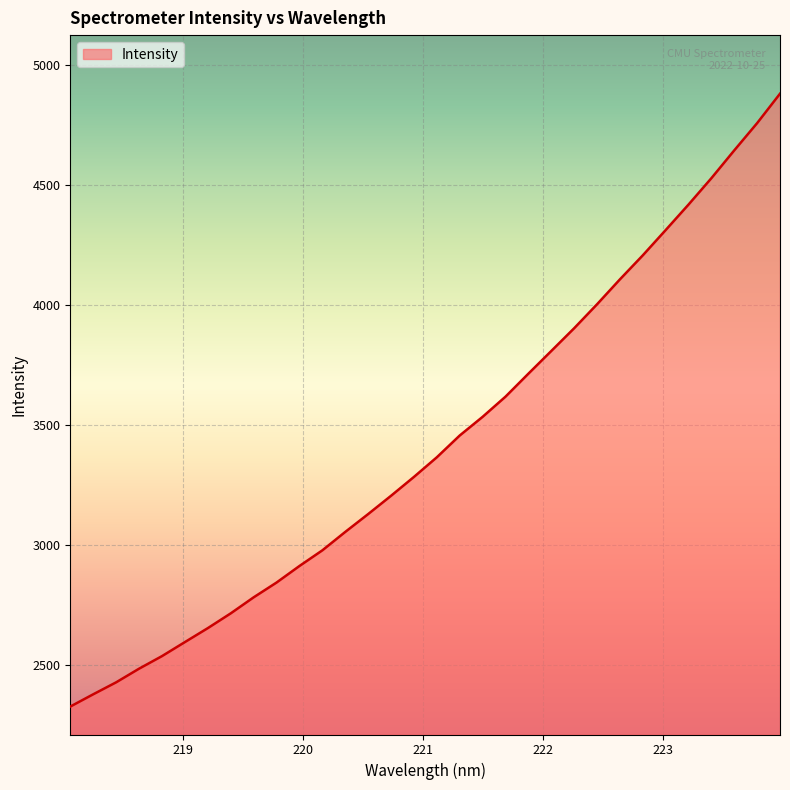

What is the maximum value shown in the chart?

4878.7